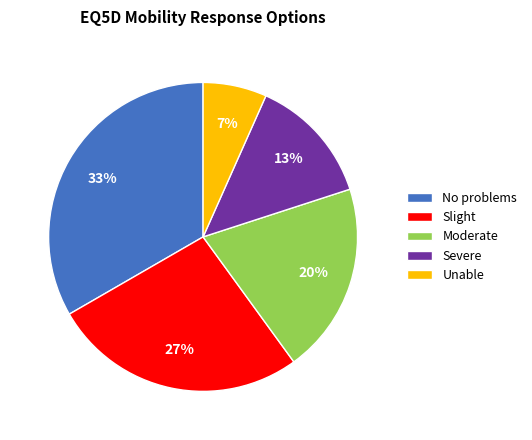

Is Slight the majority of the pie?

No